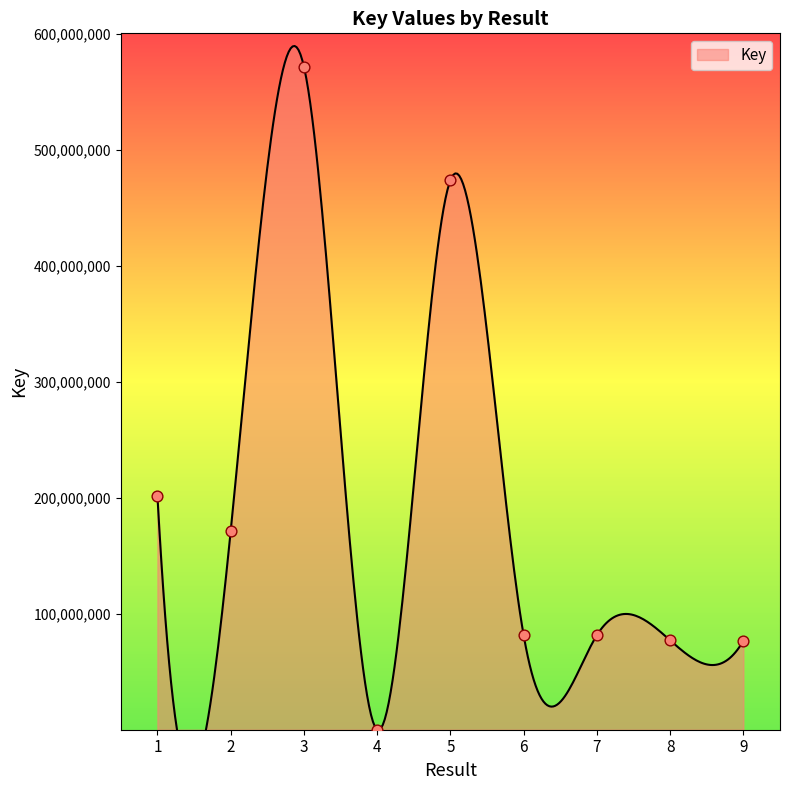

What is the ratio of the value at 3 to the value at 4?

1835.5